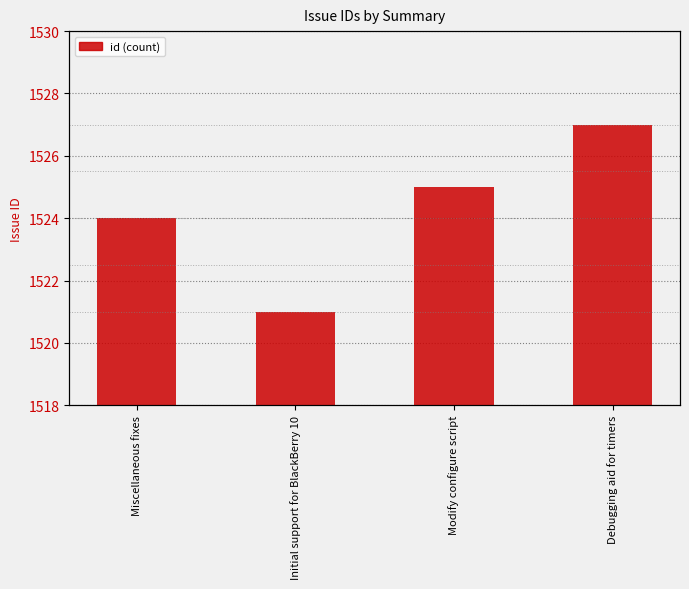

Reading right to left, list all the values displayed in this chart.

1527	1525	1521	1524